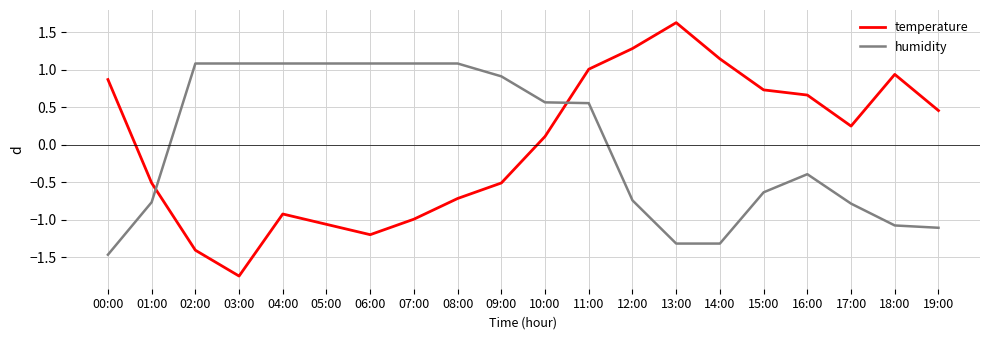

What is the spread (max minus min) of values at 12:00?

2.0